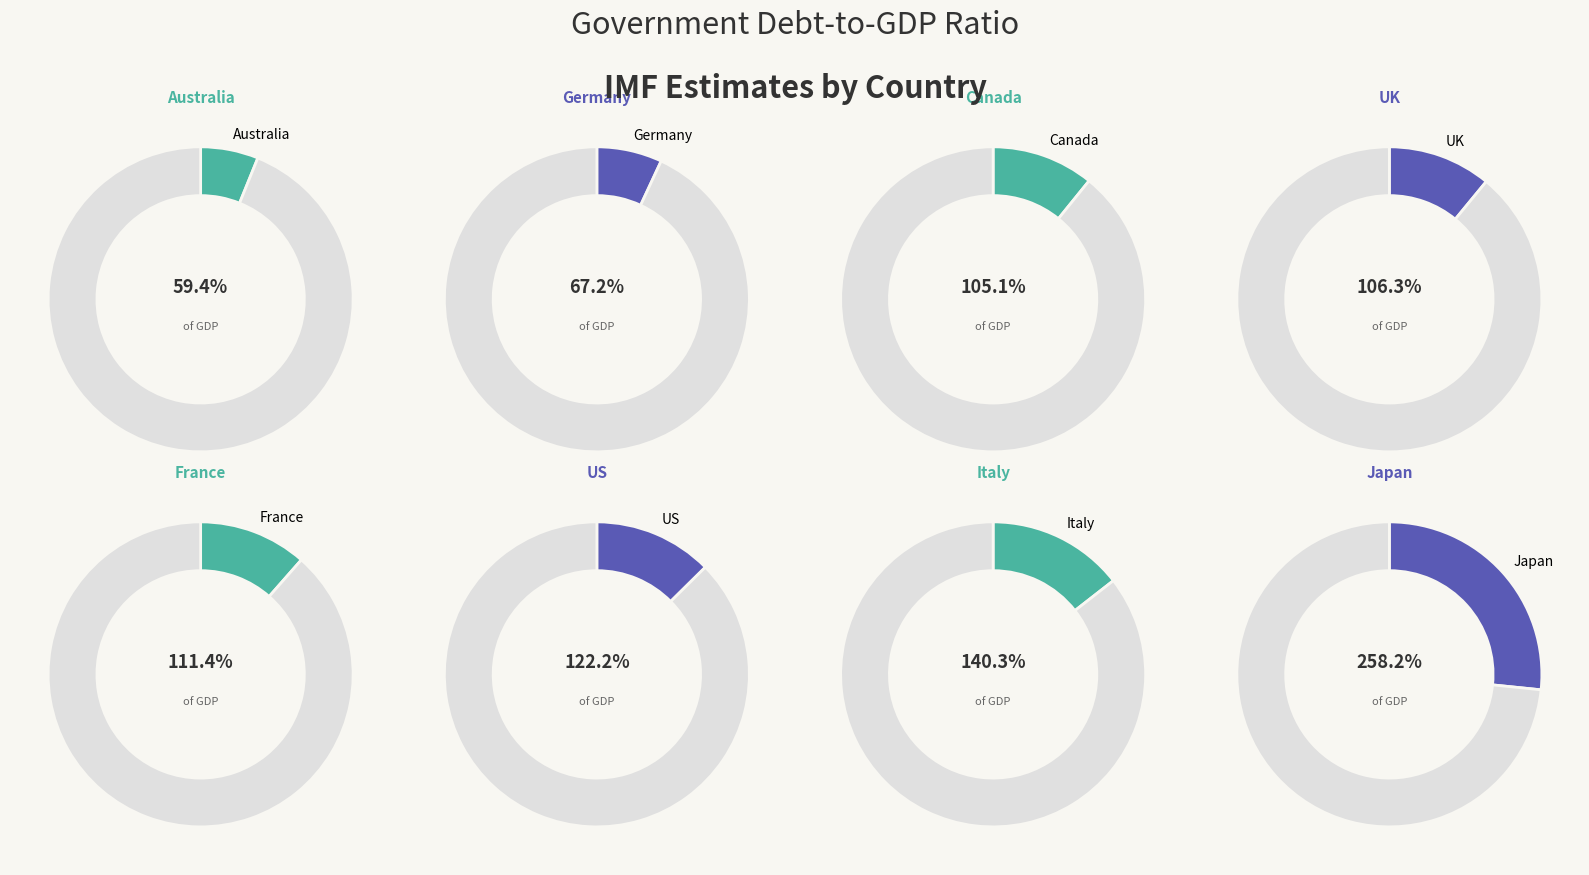

Is the sum of UK and France greater than half?

No